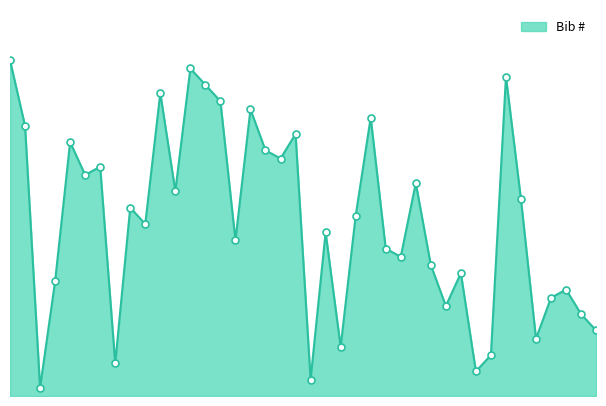

Is this an area chart (filled region under the line)?

Yes